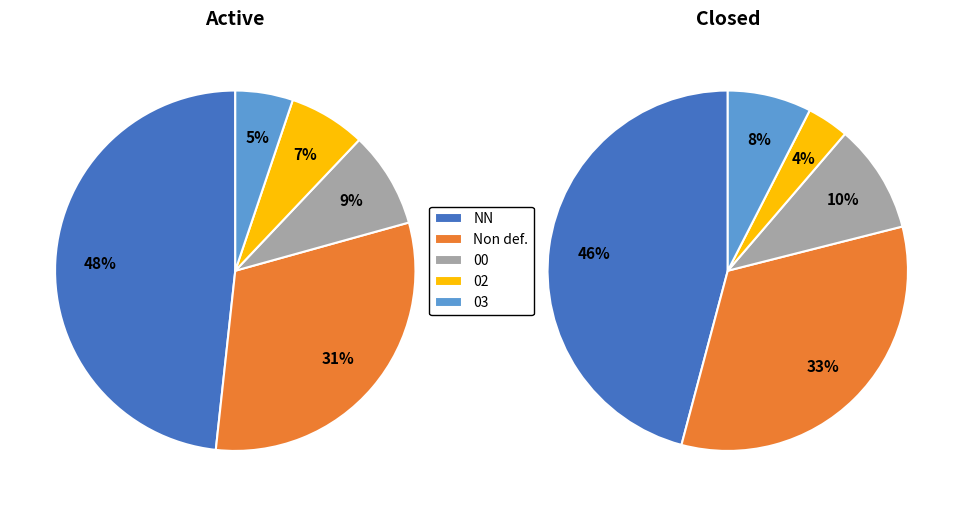

How many segments does this pie chart have?

10